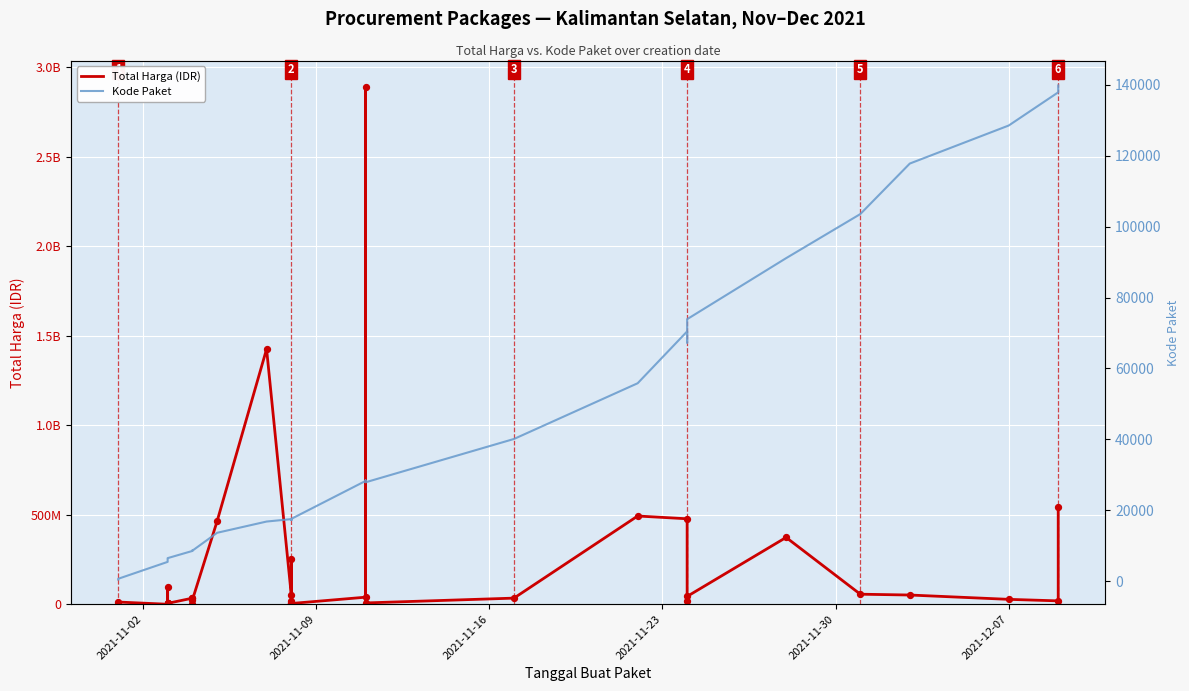

At how many categories does at least one series exceed 2390313241?

1